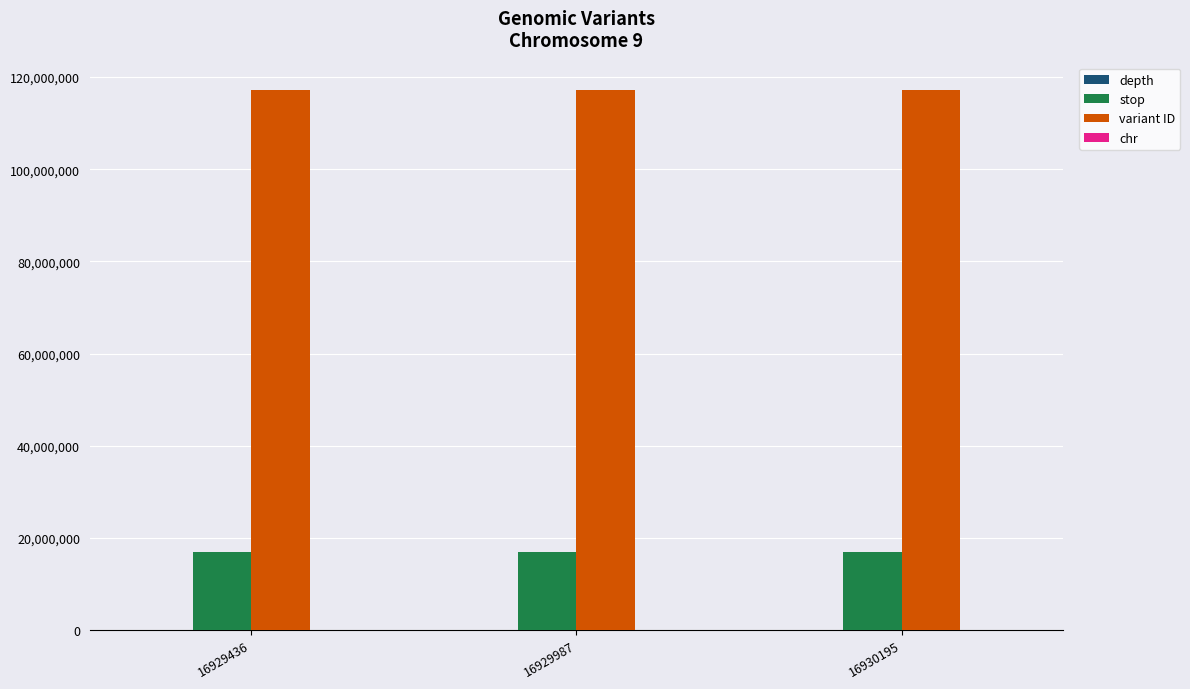

The variant ID series shows 28138977 at 16929436. True or false?

False